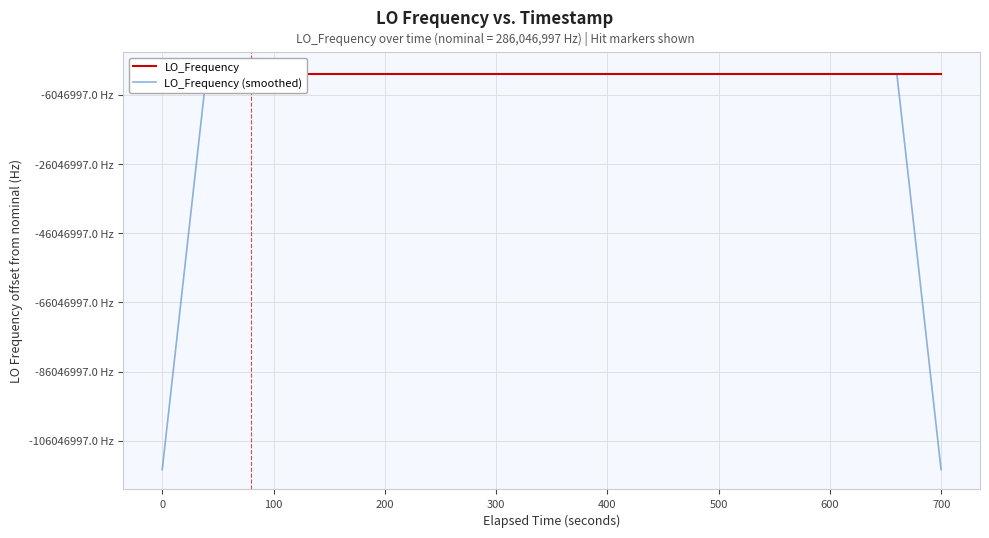

At which category is the sum across all series the highest?

100